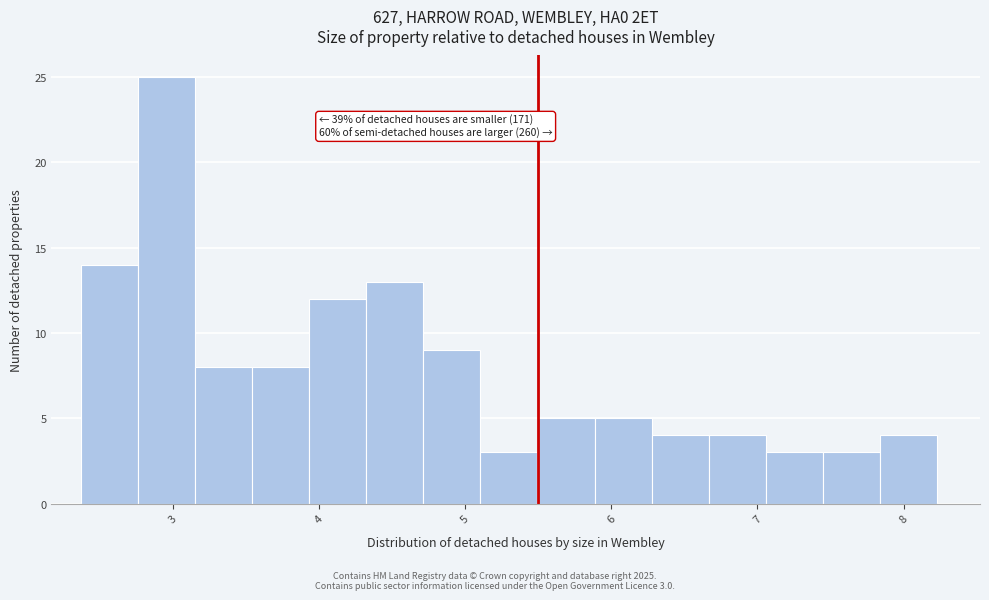

Read against the x-axis, roughly where is the centre of the tallest bar?

3.0